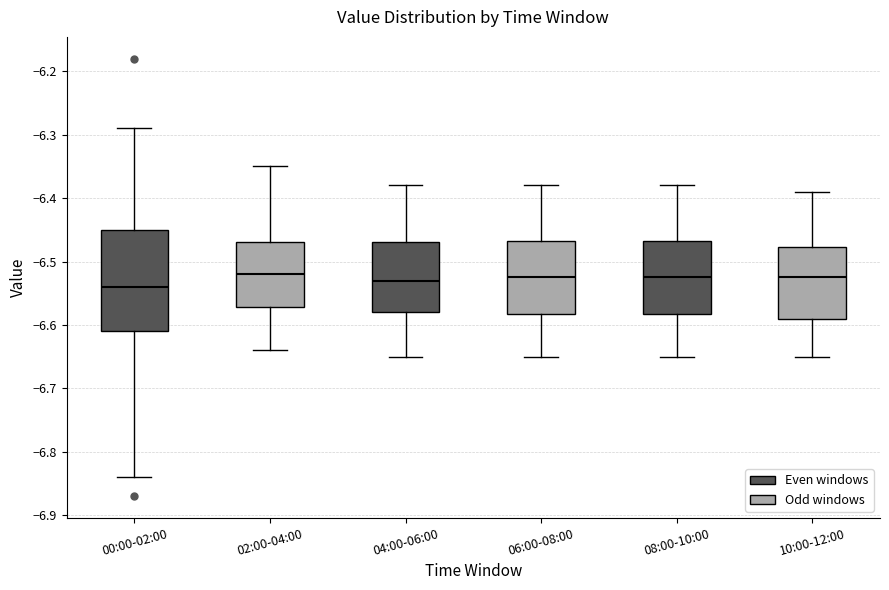

Reading left to right, transcribe this box plot: for each box, give where its median line is, the range the box spans, and where its two whiskers end, as read against the y-axis. The values are not printed on the chart, so give them approximately, as read against the axis.

00:00-02:00: median -6.54, box -6.61 to -6.45, whiskers -6.84 to -6.29
02:00-04:00: median -6.52, box -6.57 to -6.47, whiskers -6.64 to -6.35
04:00-06:00: median -6.53, box -6.58 to -6.47, whiskers -6.65 to -6.38
06:00-08:00: median -6.52, box -6.58 to -6.47, whiskers -6.65 to -6.38
08:00-10:00: median -6.52, box -6.58 to -6.47, whiskers -6.65 to -6.38
10:00-12:00: median -6.52, box -6.59 to -6.48, whiskers -6.65 to -6.39